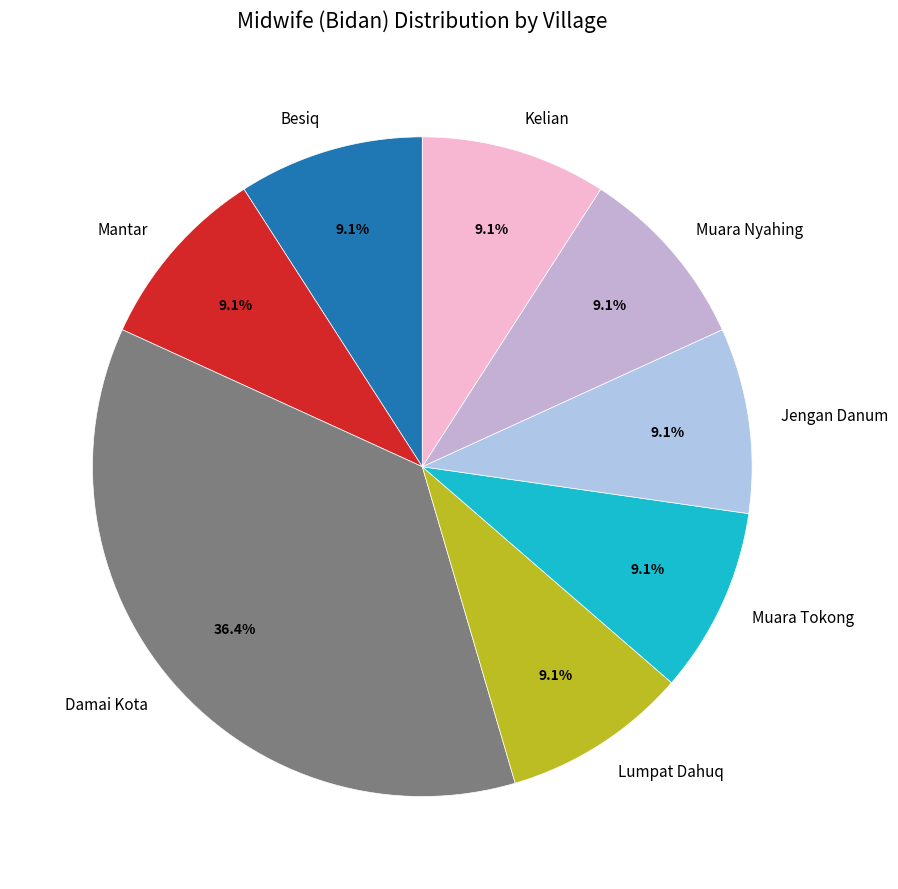

Do Besiq and Lumpat Dahuq together represent more than half of the pie?

No